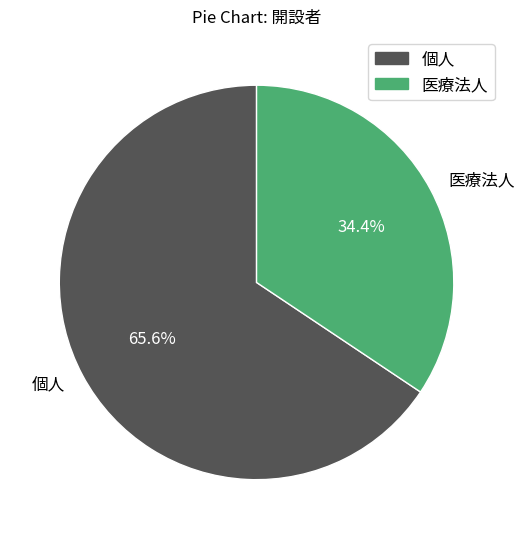

Do 個人 and 医療法人 together represent more than half of the pie?

Yes